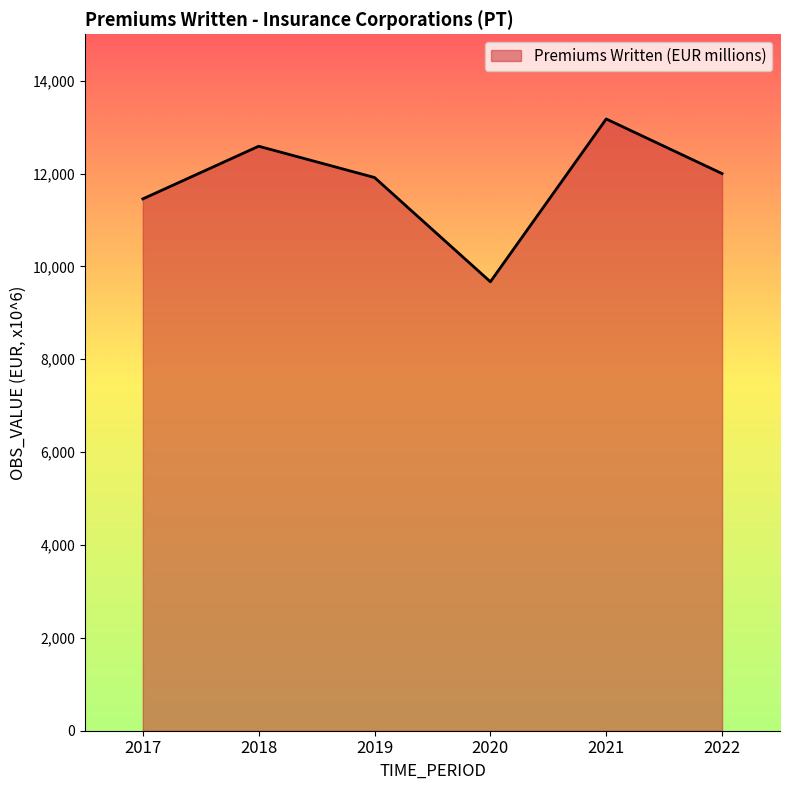

True or false: the data shows 12589.0 at 2018.

True